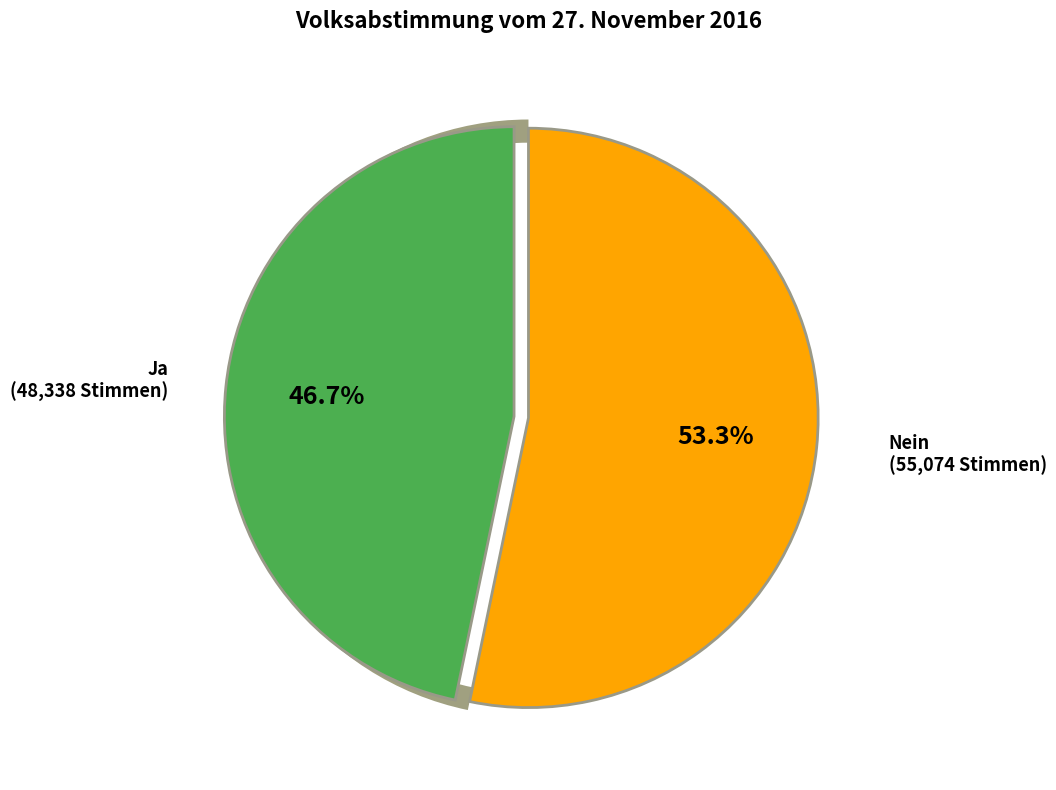

To the nearest percent, what is the combined percentage of Ja and Nein?

100%